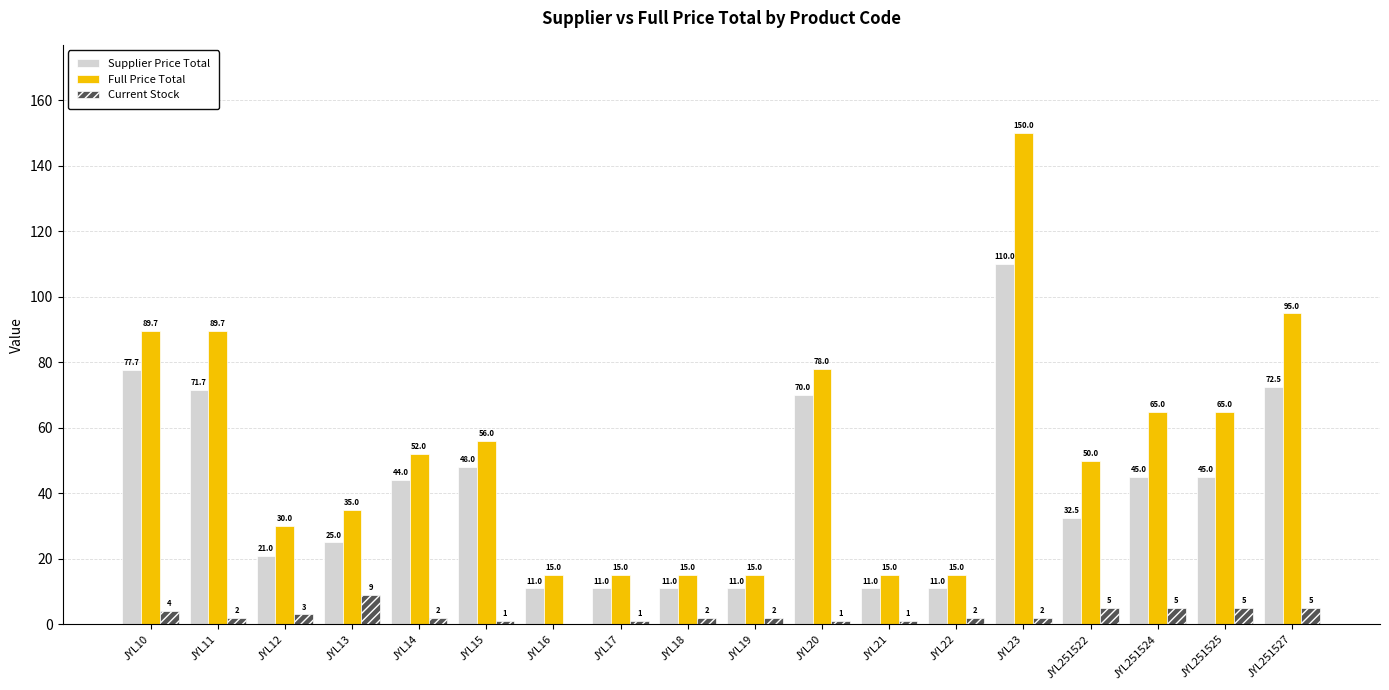

Does the chart contain stacked bars?

No